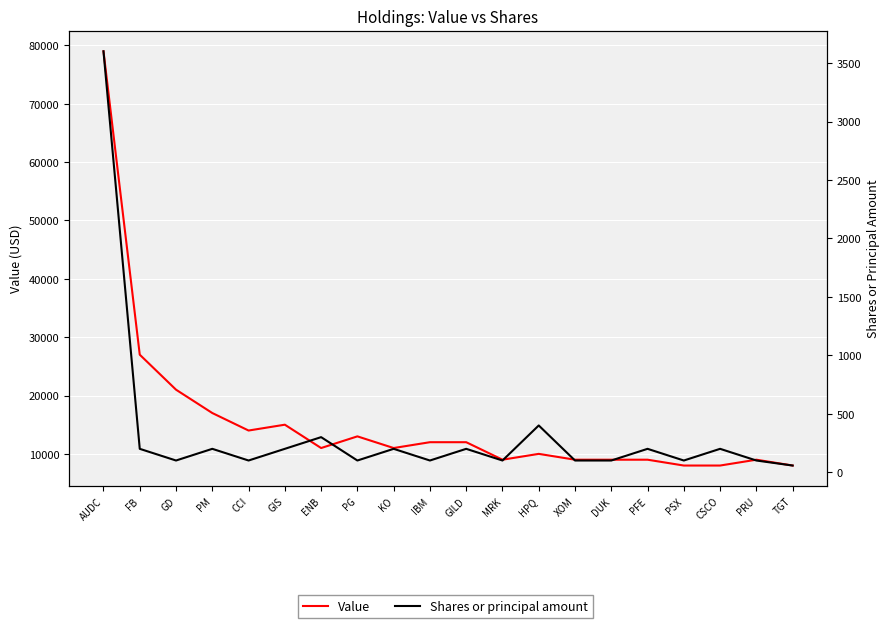

What is the average value of the Shares or principal amount series?

333